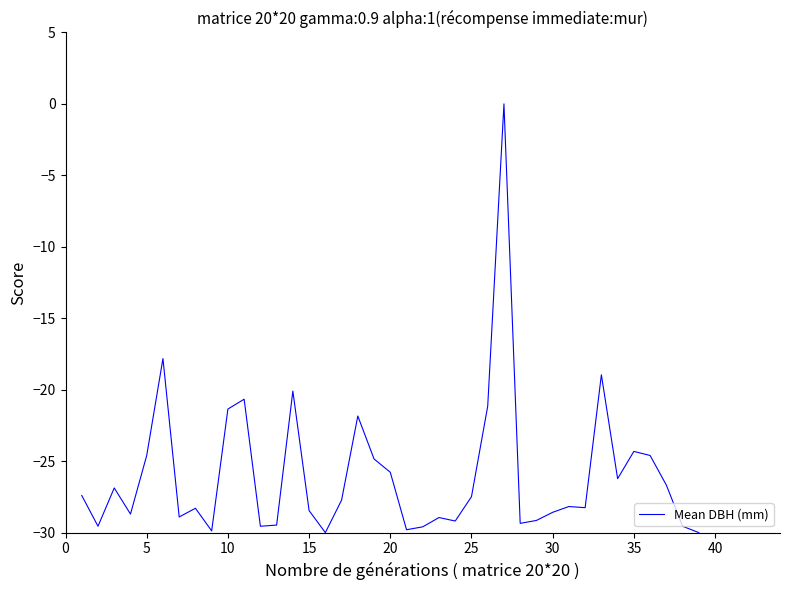

How many lines are shown in the chart?

1